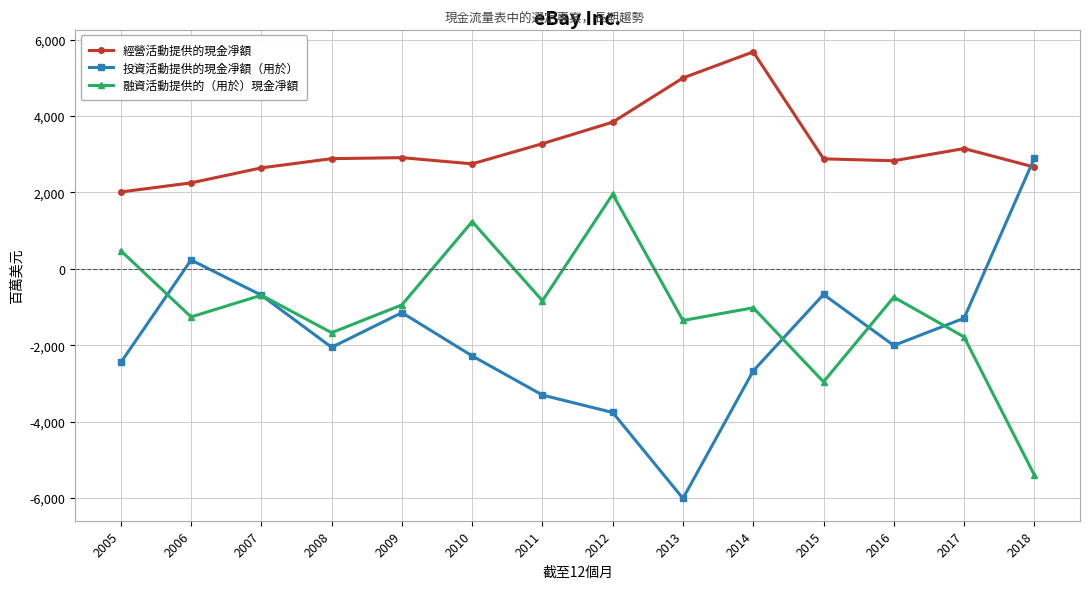

Between which two adjacent categories do 投資活動提供的現金凈額（用於） and 融資活動提供的（用於）現金凈額 first intersect?

2005 and 2006